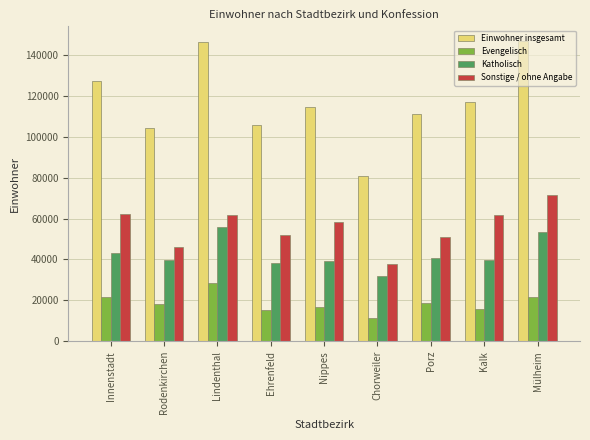

What is the value of the Sonstige / ohne Angabe bar at the 8th from the left?

61670